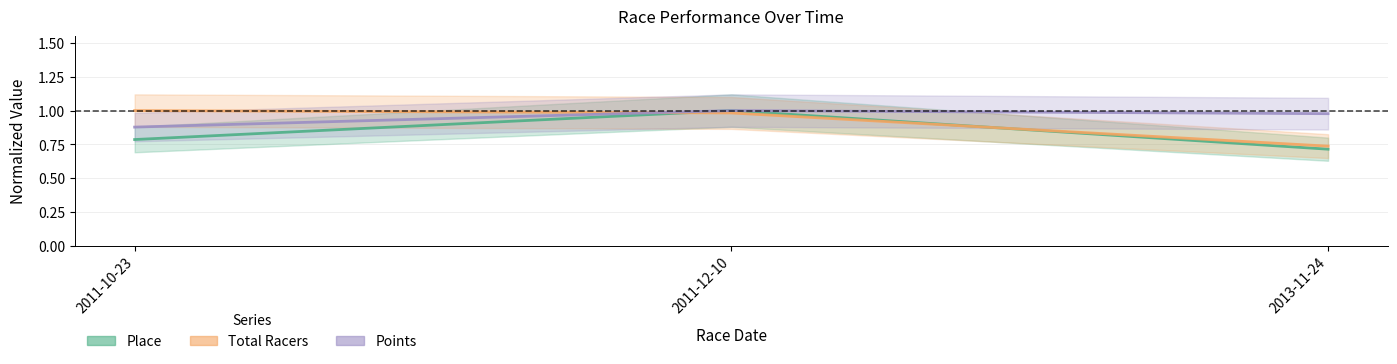

What is the average value of the Points series?

1.0